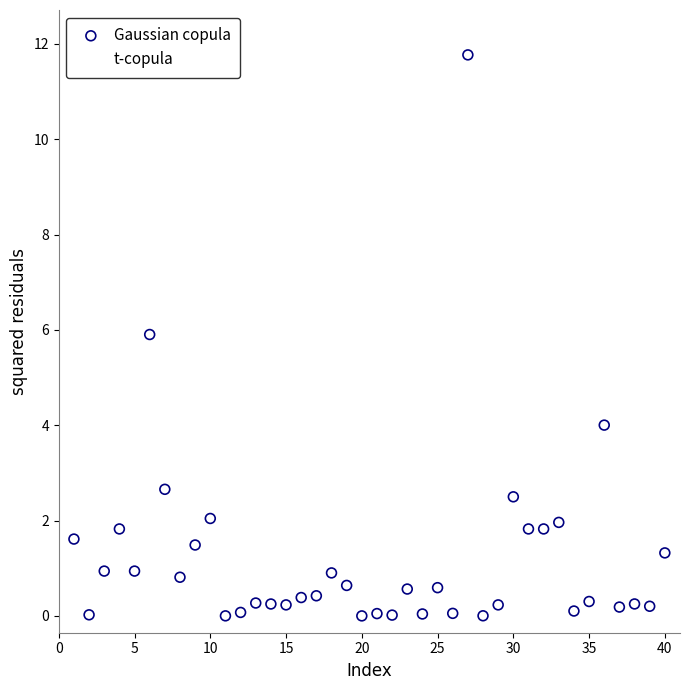

What are all the series names shown in the legend?

Gaussian copula, t-copula